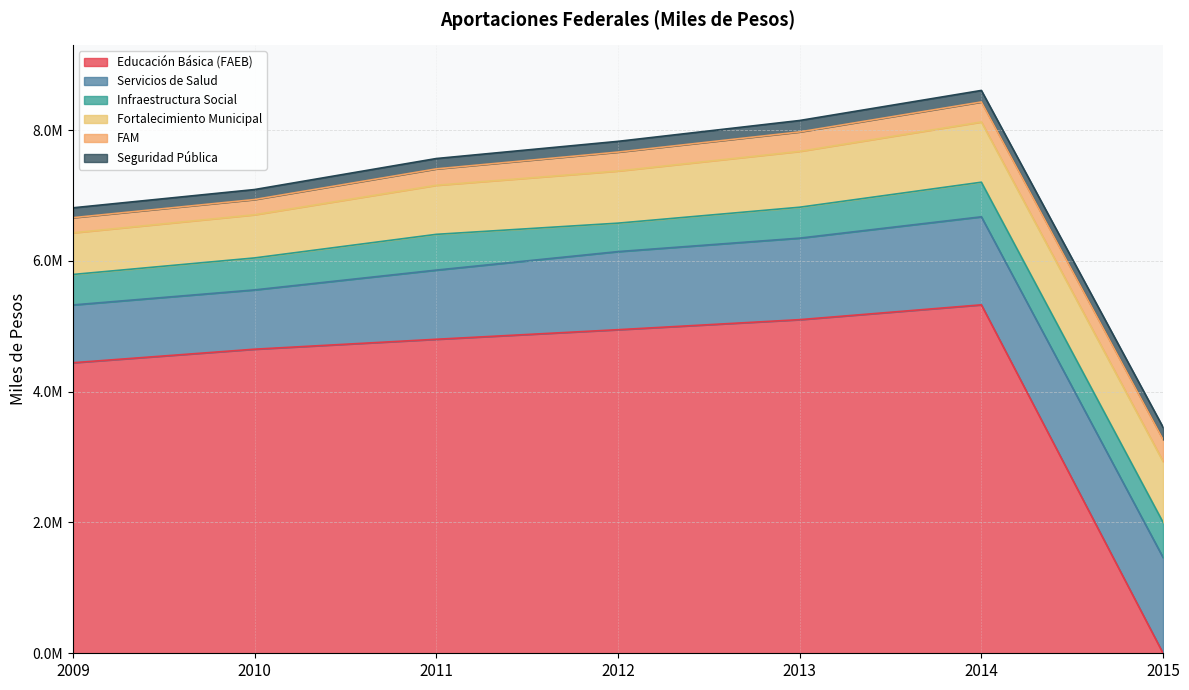

Is it true that Educación Básica (FAEB) equals 7784089 at 2009?

False